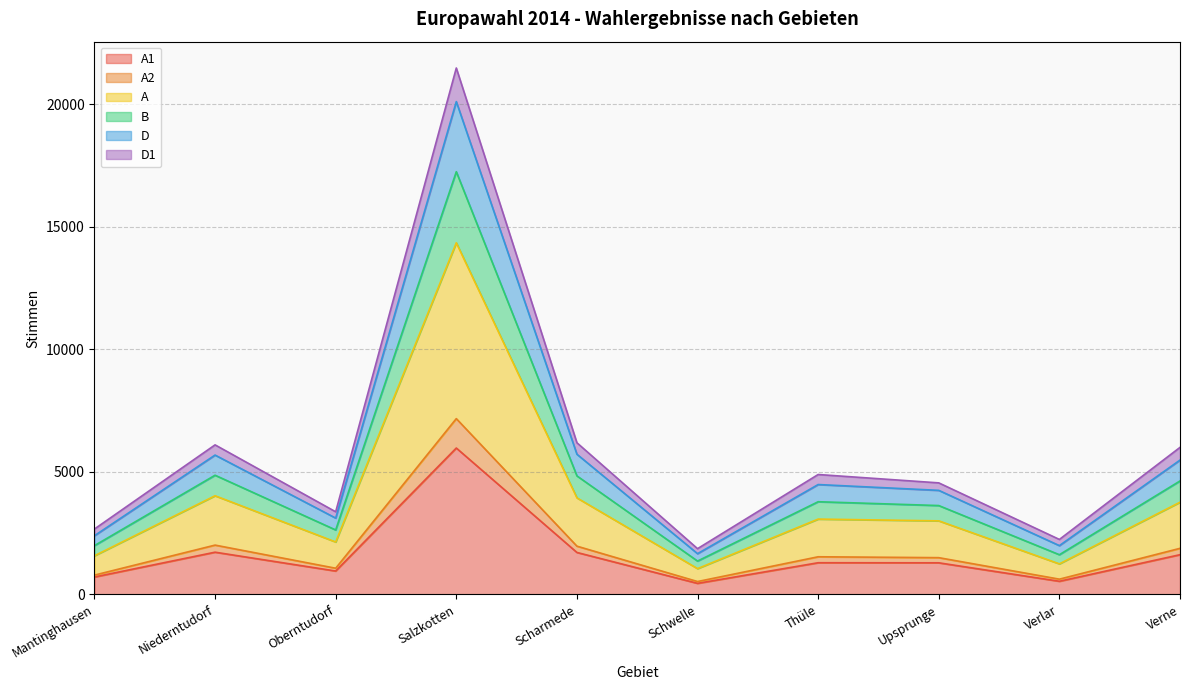

Which category has the lowest value in the D1 series?

Schwelle